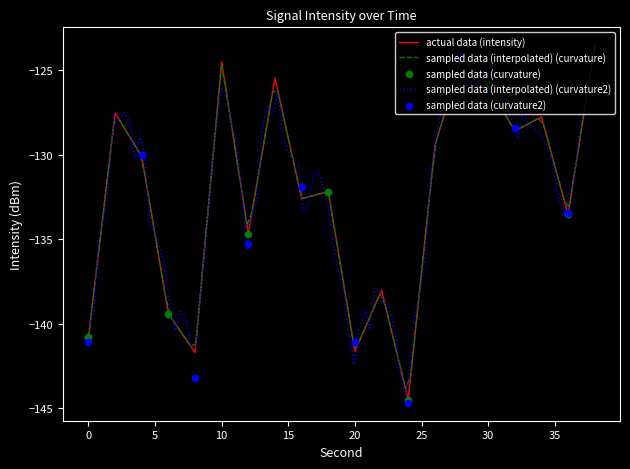

Between 22 and 6, which is larger?

22